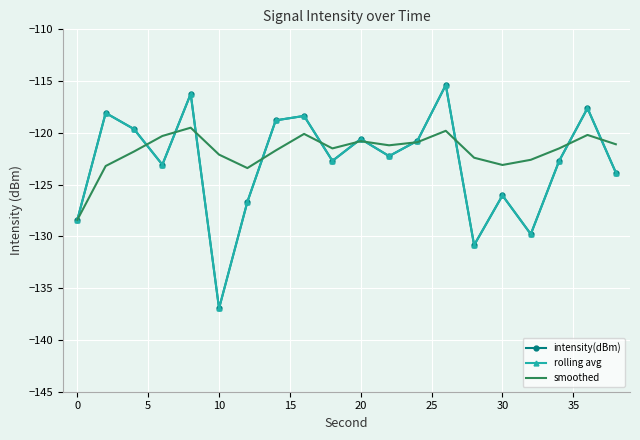

How many values in the rolling avg series exceed -122?

9